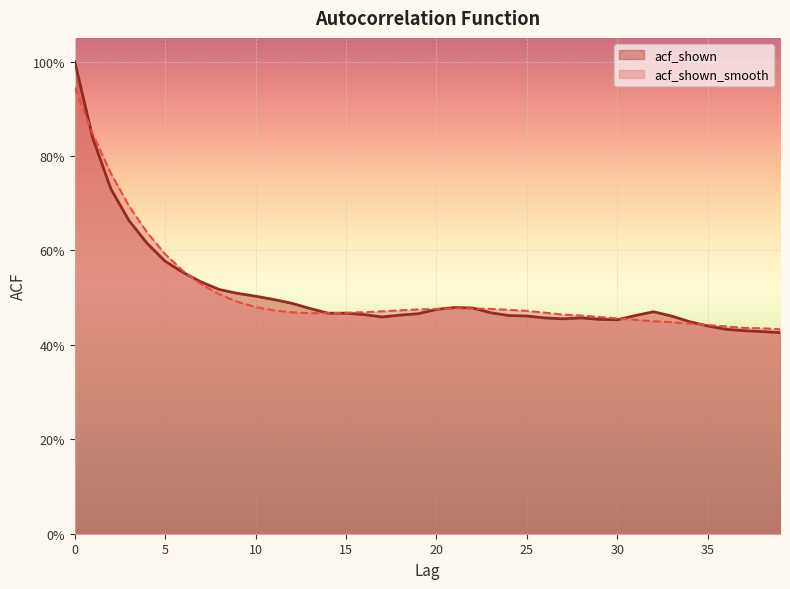

What is the sum of all acf_shown values?

20.4